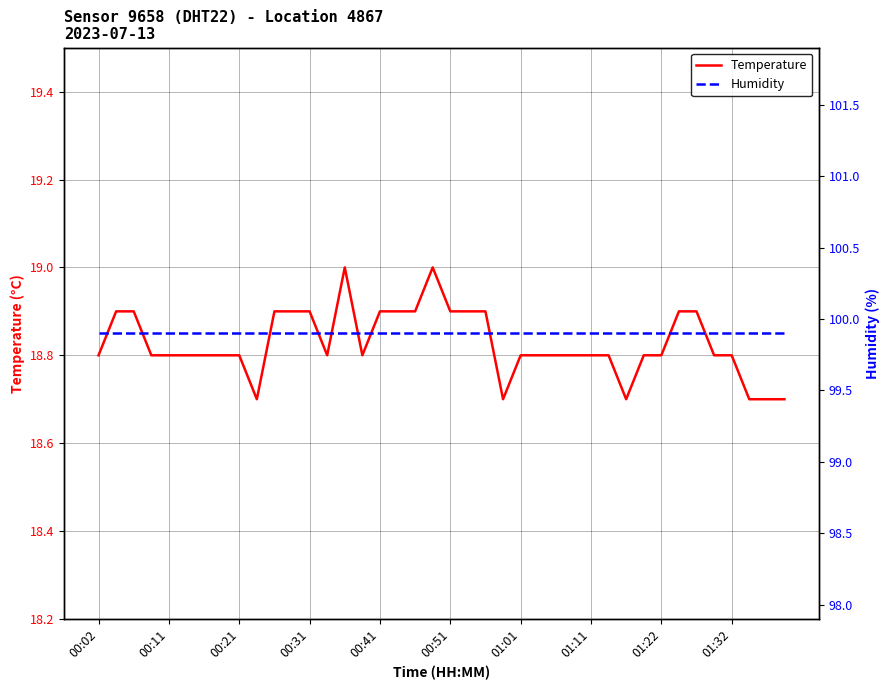

Where is the first local maximum for Temperature?

14